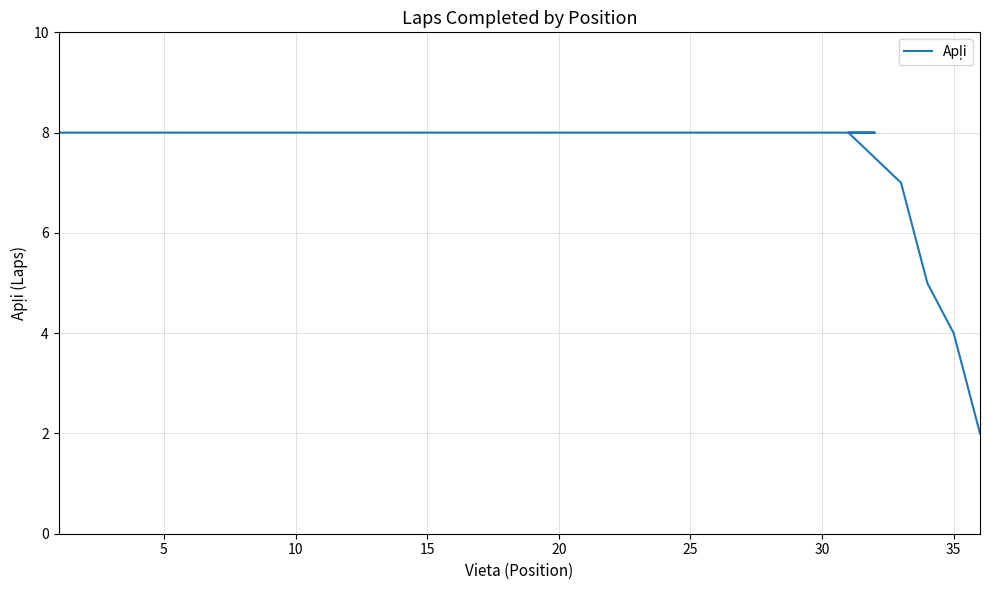

Reading left to right, what are all the values shown in this chart?

8	8	8	8	8	8	8	8	8	8	8	8	8	8	8	8	8	8	8	8	8	8	8	8	8	8	8	8	8	8	8	8	7	5	4	2